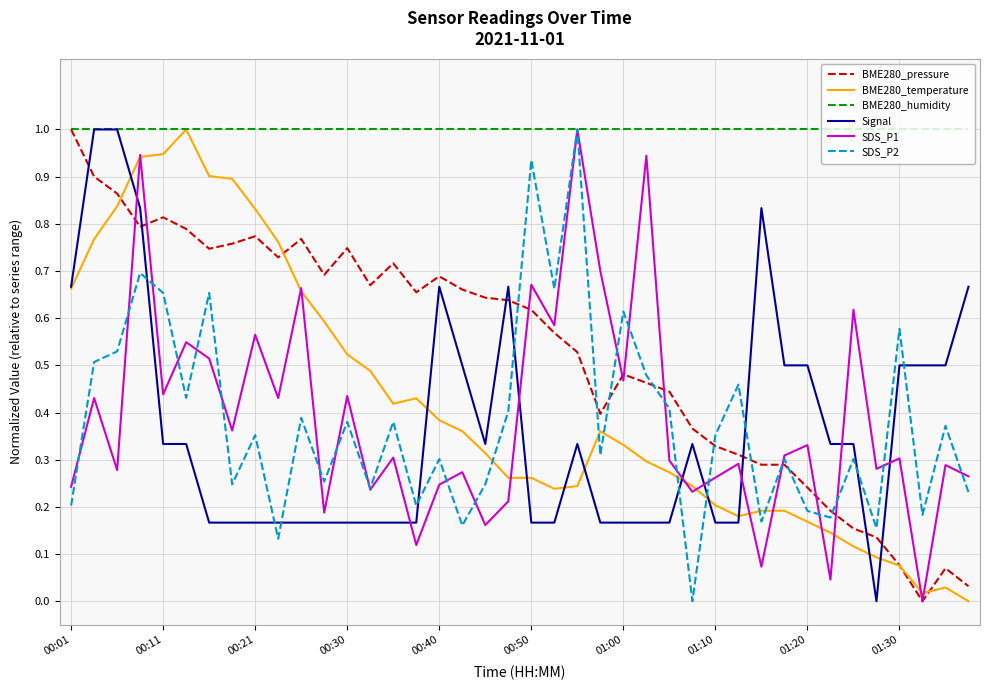

At how many categories does at least one series exceed 0?

40